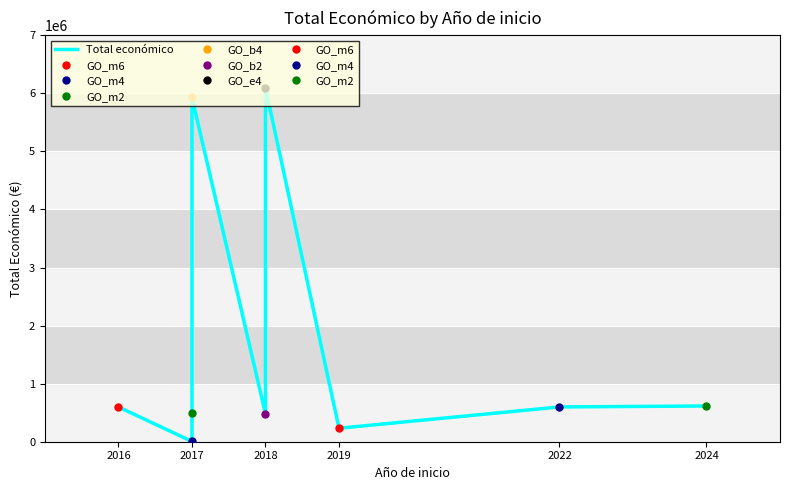

What is the value of the 5th point from the left?

479500